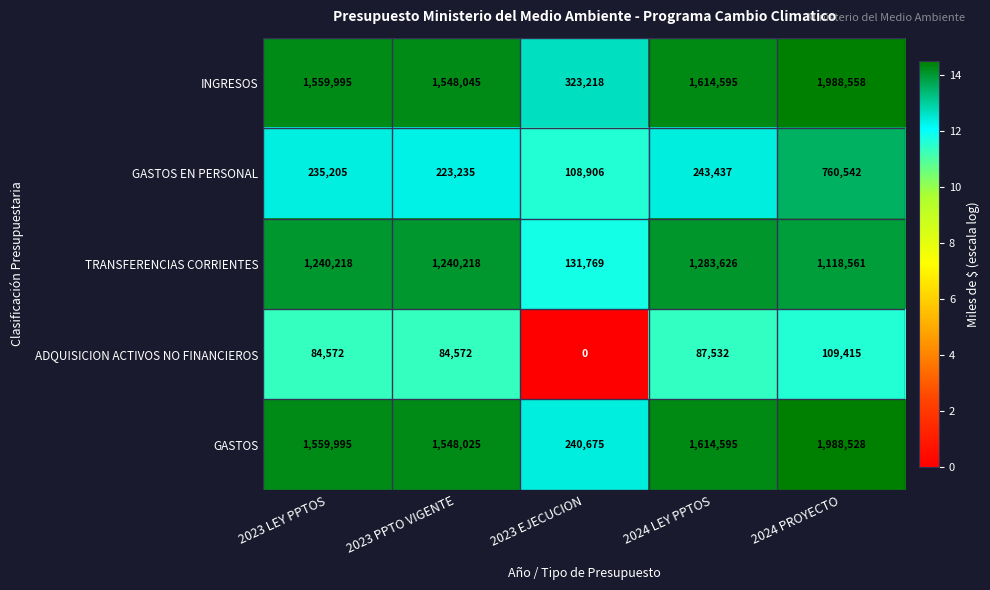

What is the spread (max minus min) of values at 2023 EJECUCION?

323218